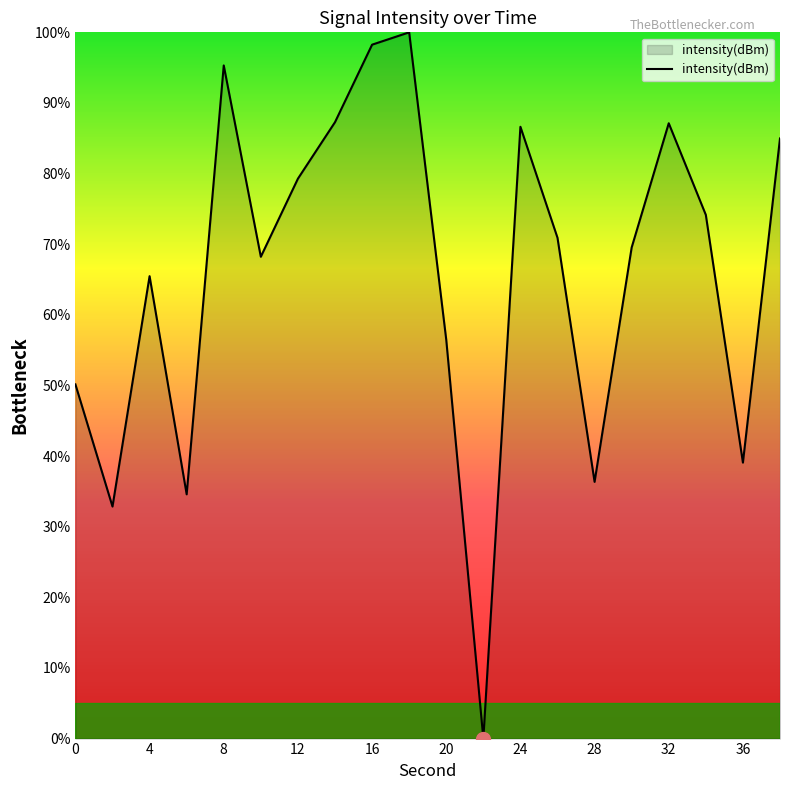

What is the greatest value displayed?

100.0